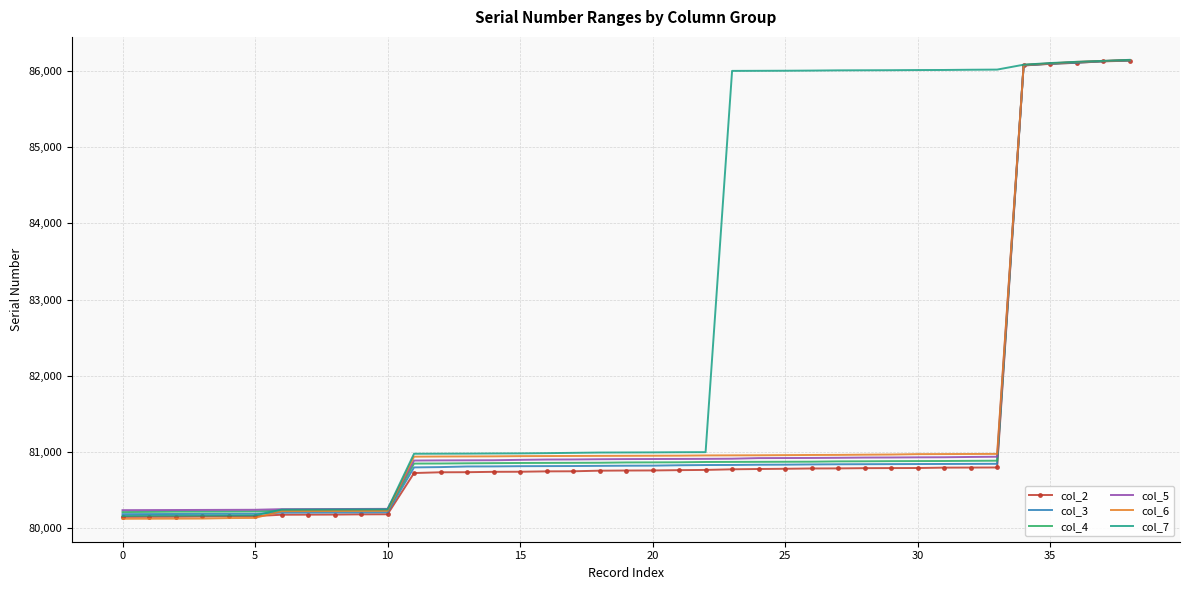

What is the minimum value shown in the chart?

80124